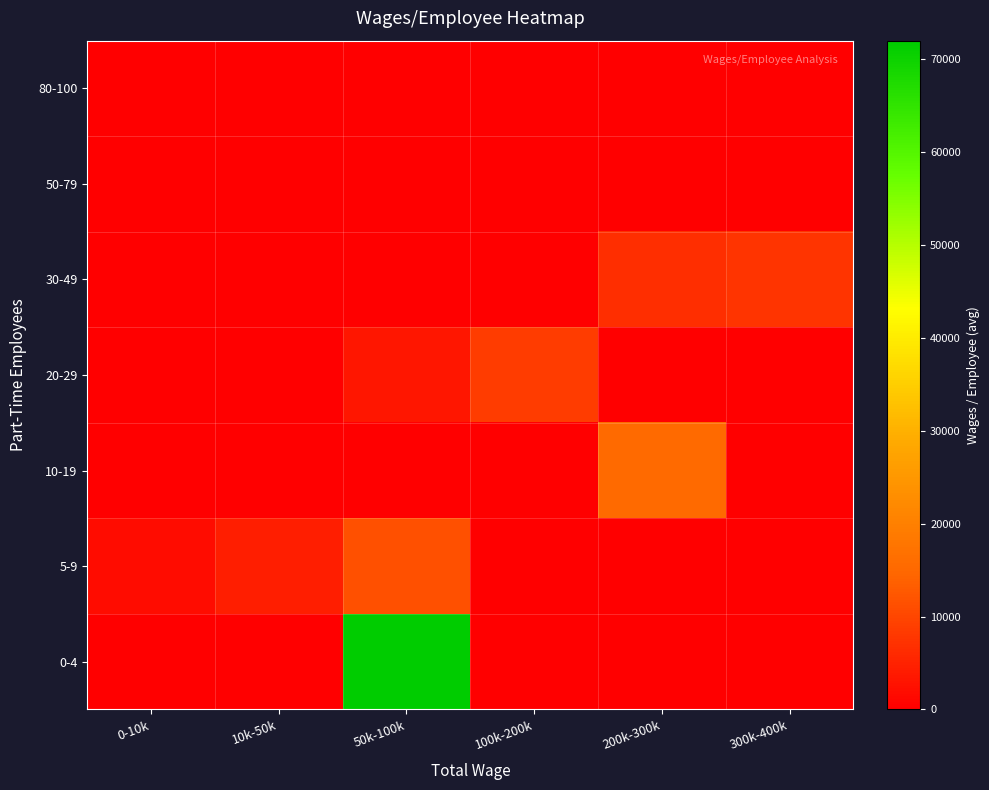

Reading left to right, list all the values displayed in this chart.

0-4: 0-10k=0.0	10k-50k=0.0	50k-100k=72000.0	100k-200k=0.0	200k-300k=0.0	300k-400k=0.0
5-9: 0-10k=1700.0	10k-50k=4297.7	50k-100k=11261.9	100k-200k=0.0	200k-300k=0.0	300k-400k=0.0
10-19: 0-10k=0.0	10k-50k=0.0	50k-100k=0.0	100k-200k=0.0	200k-300k=15190.7	300k-400k=0.0
20-29: 0-10k=0.0	10k-50k=0.0	50k-100k=3095.2	100k-200k=8493.3	200k-300k=0.0	300k-400k=0.0
30-49: 0-10k=0.0	10k-50k=0.0	50k-100k=0.0	100k-200k=0.0	200k-300k=6734.9	300k-400k=7353.0
50-79: 0-10k=1.0	10k-50k=0.0	50k-100k=0.0	100k-200k=0.0	200k-300k=0.0	300k-400k=0.0
80-100: 0-10k=0.0	10k-50k=0.0	50k-100k=0.0	100k-200k=0.0	200k-300k=0.0	300k-400k=0.0